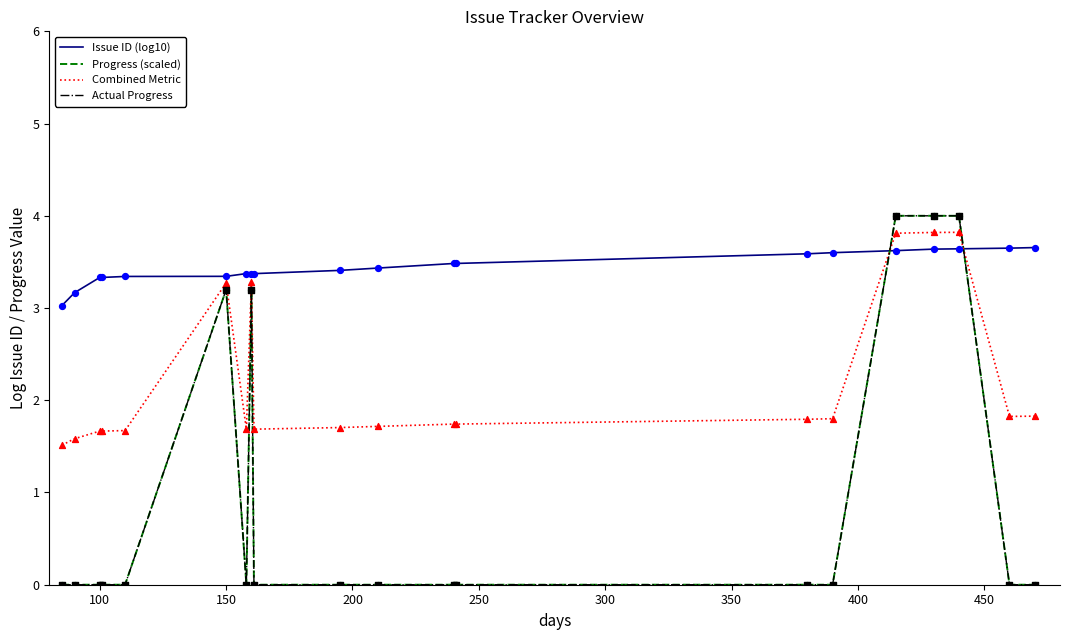

Does the chart have visible grid lines?

No